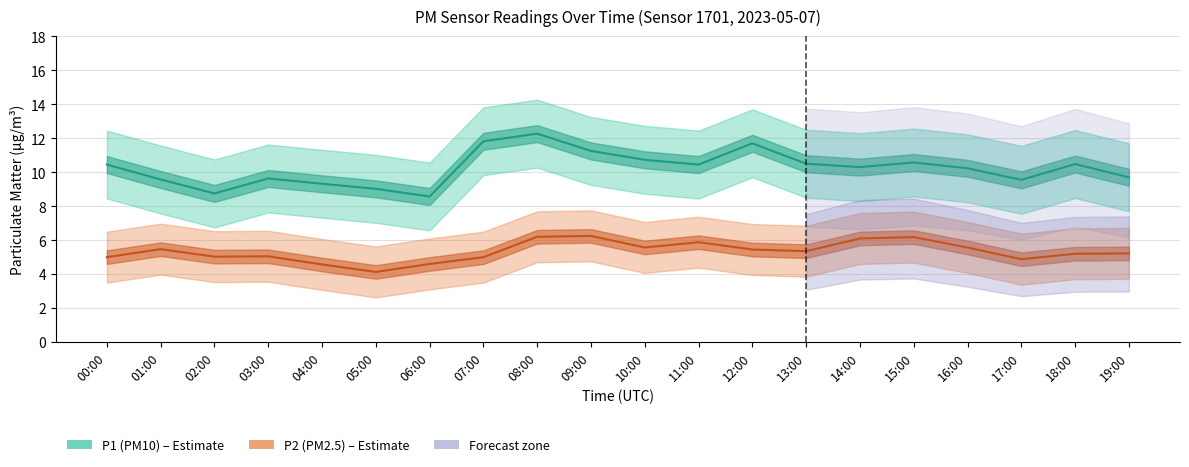

What is the difference between the maximum and minimum values in the P1 (PM10) series?

3.7